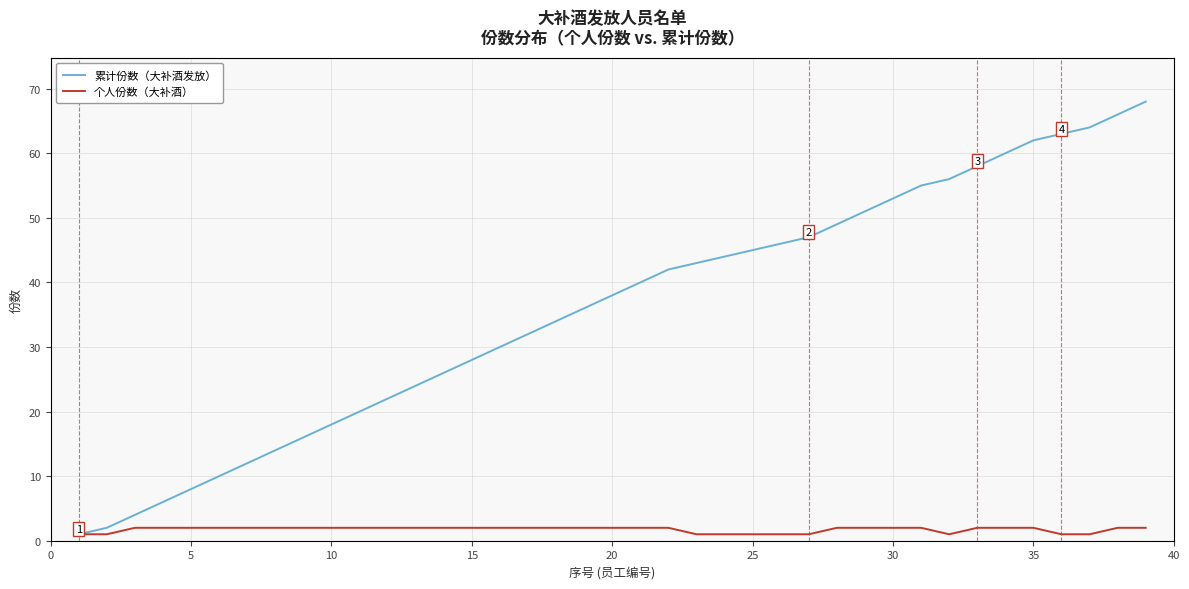

Which series has the largest range (max minus min)?

累计份数（大补酒发放）